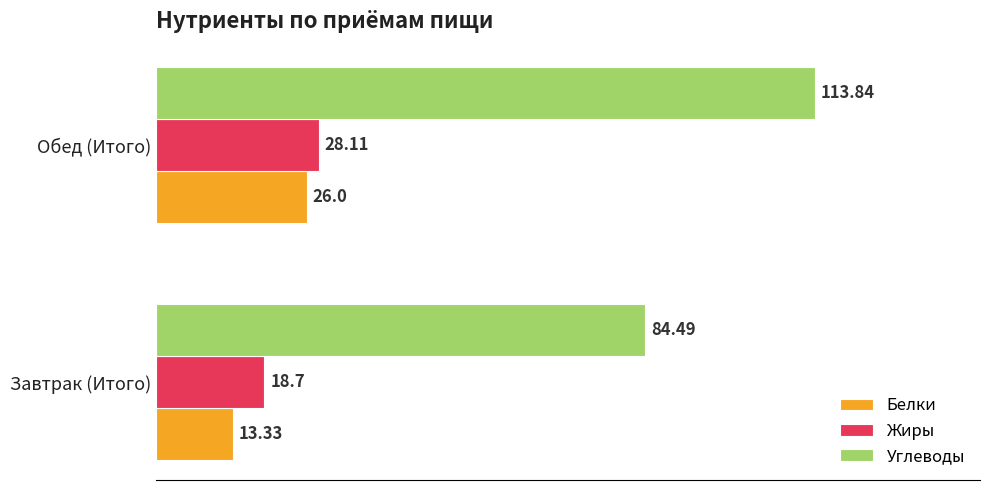

Where is Белки nearest to the value 19?

Завтрак (Итого)